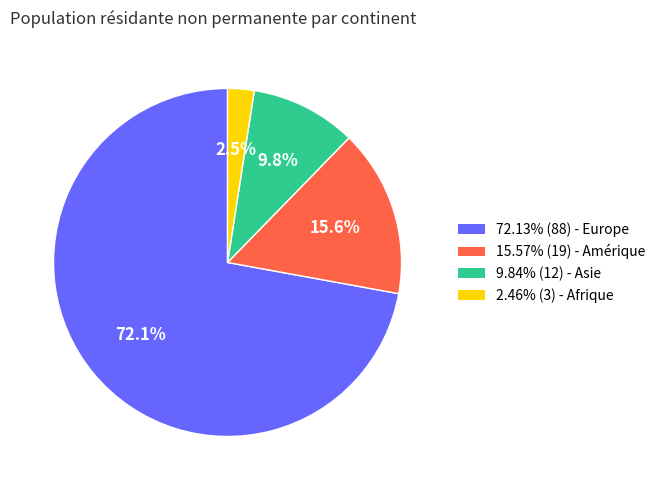

To the nearest percent, what is the average slice percentage?

25%